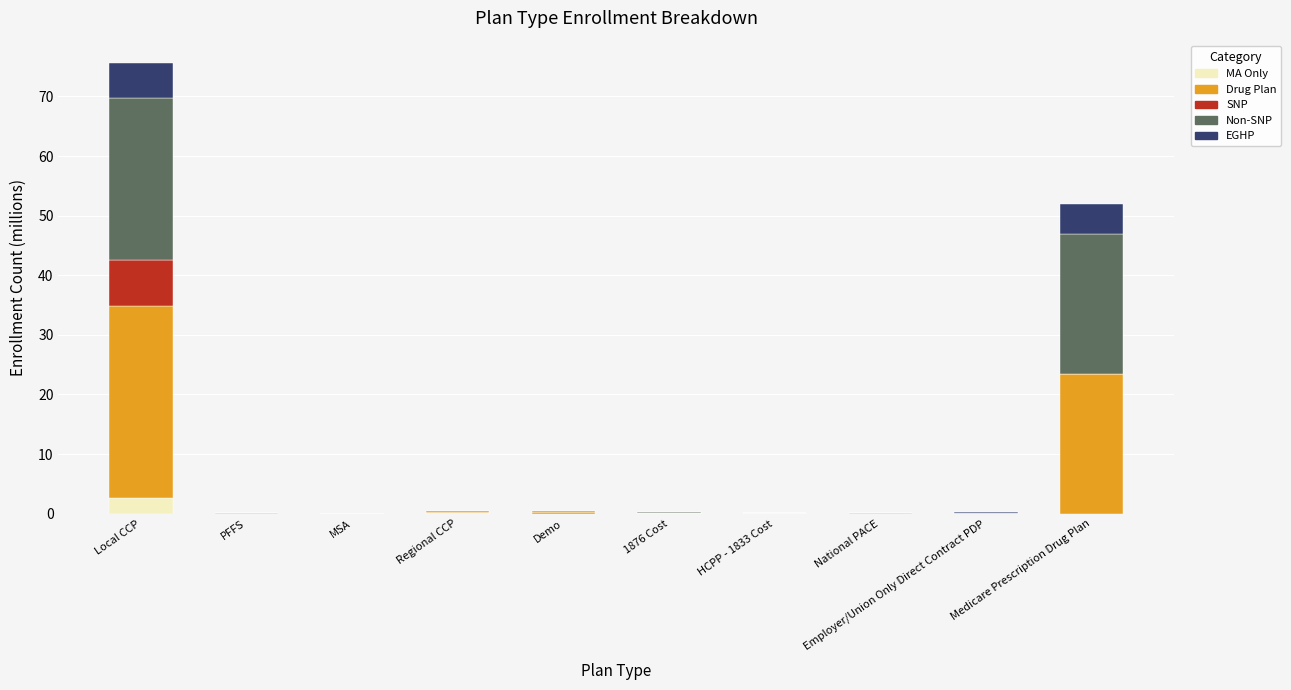

Which category has the highest value in the MA Only series?

Local CCP